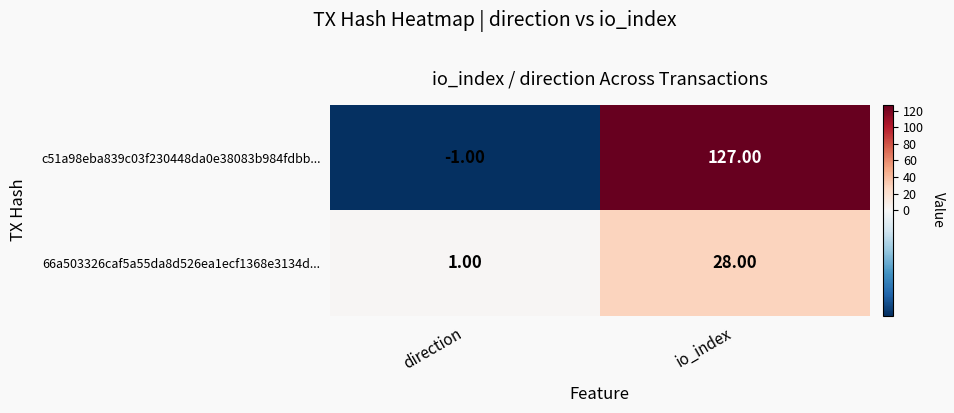

Between direction and io_index, which series saw the biggest shift?

c51a98eba839c03f230448da0e38083b984fdbb...